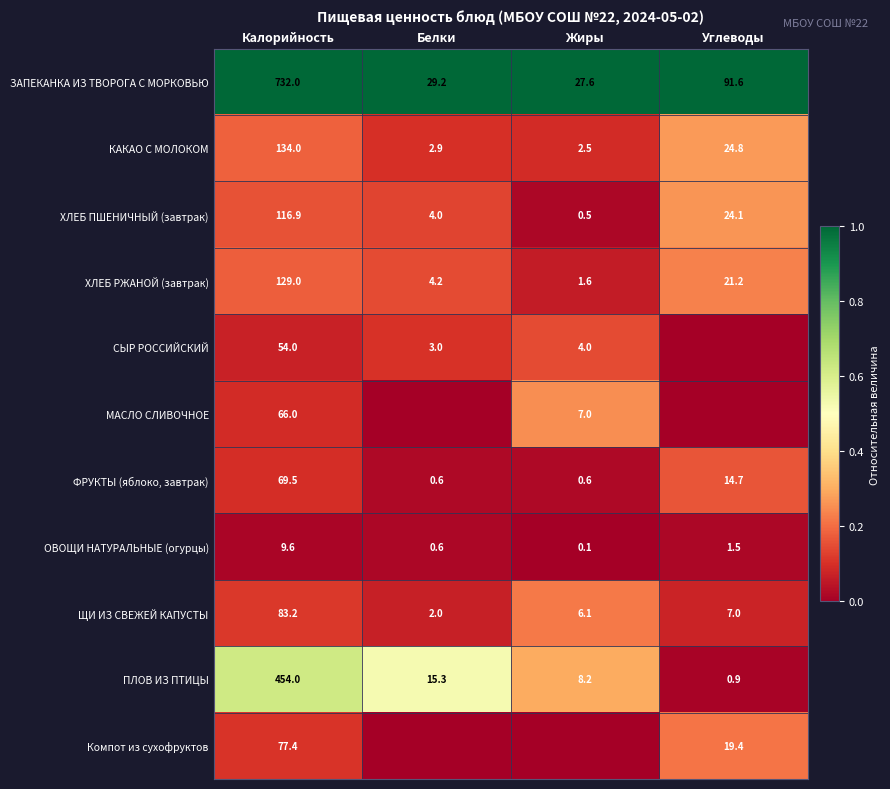

The ХЛЕБ ПШЕНИЧНЫЙ (завтрак) series shows 192.7 at Калорийность. True or false?

False